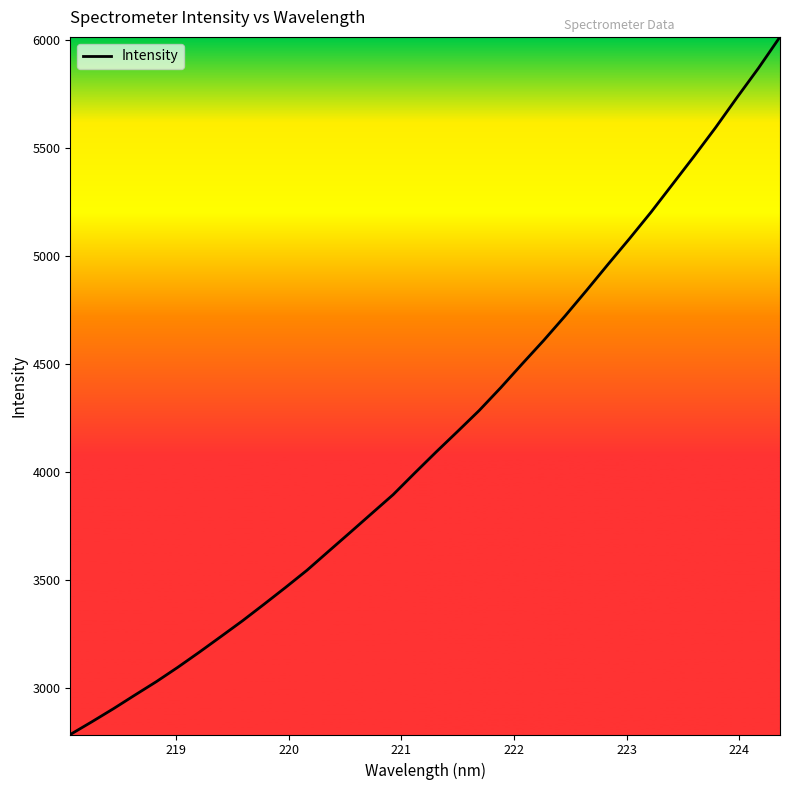

What is the smallest value displayed?

2782.2